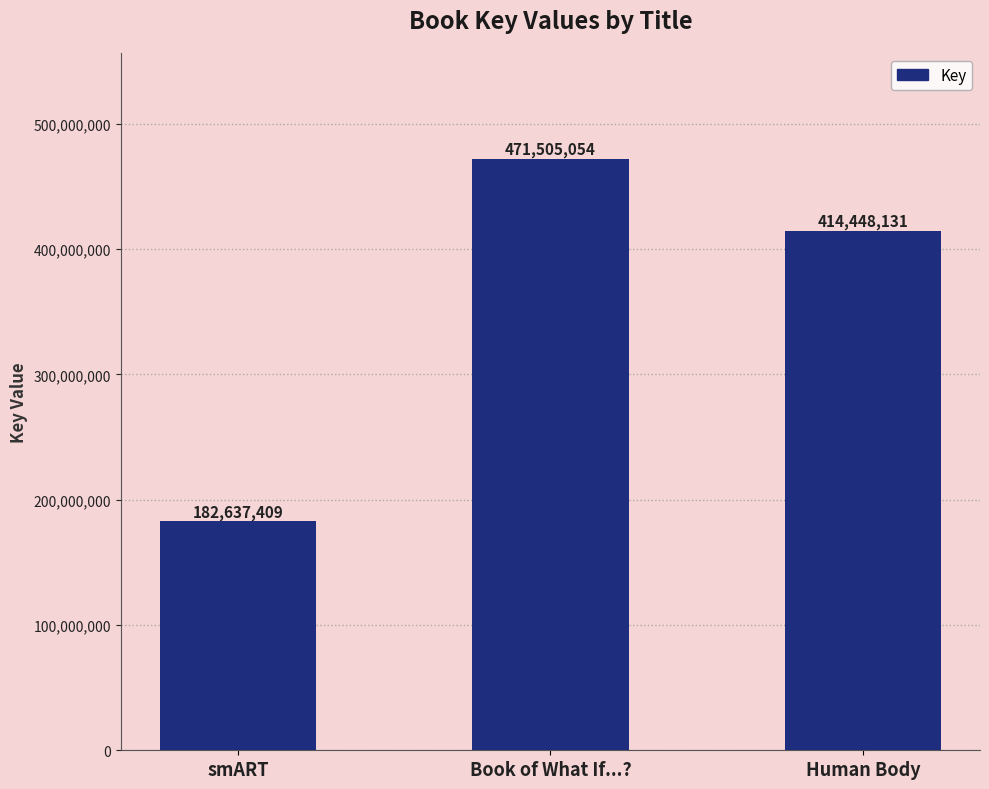

The value at smART is 296347008. True or false?

False